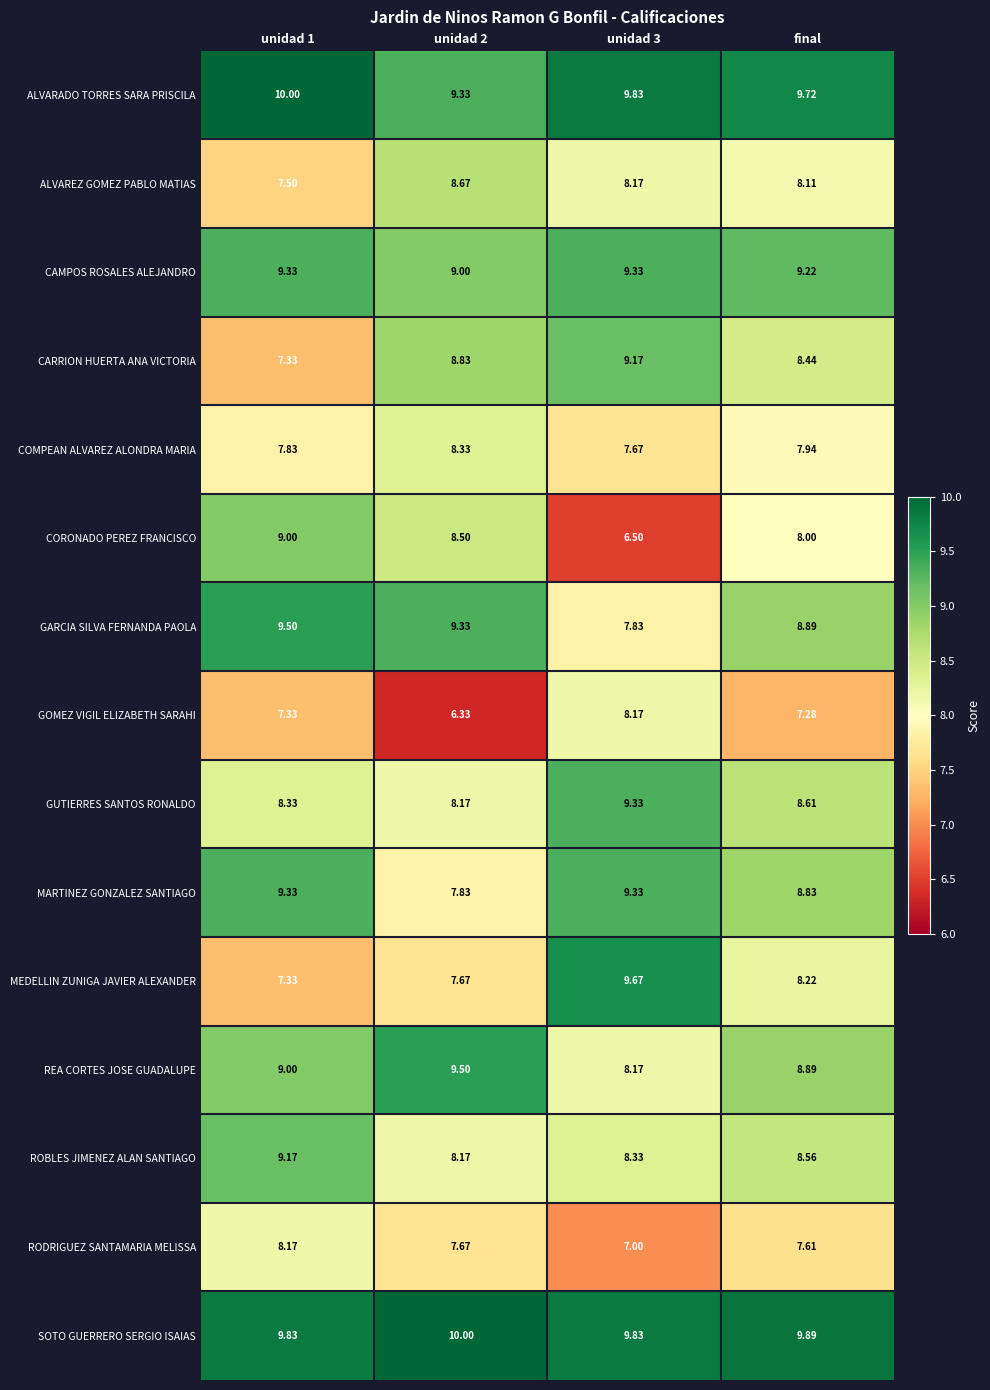

Which series has the largest total across all categories?

SOTO GUERRERO SERGIO ISAIAS